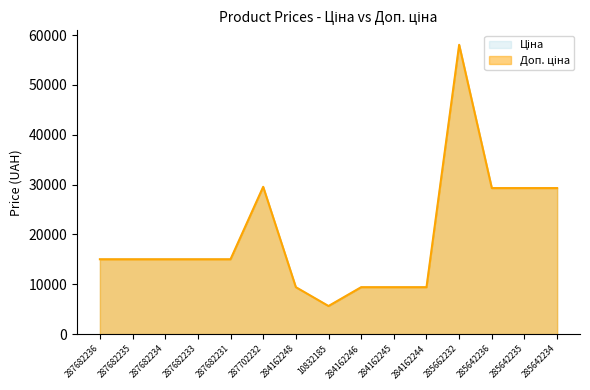

Between 287682234 and 284162248, which is larger?

287682234